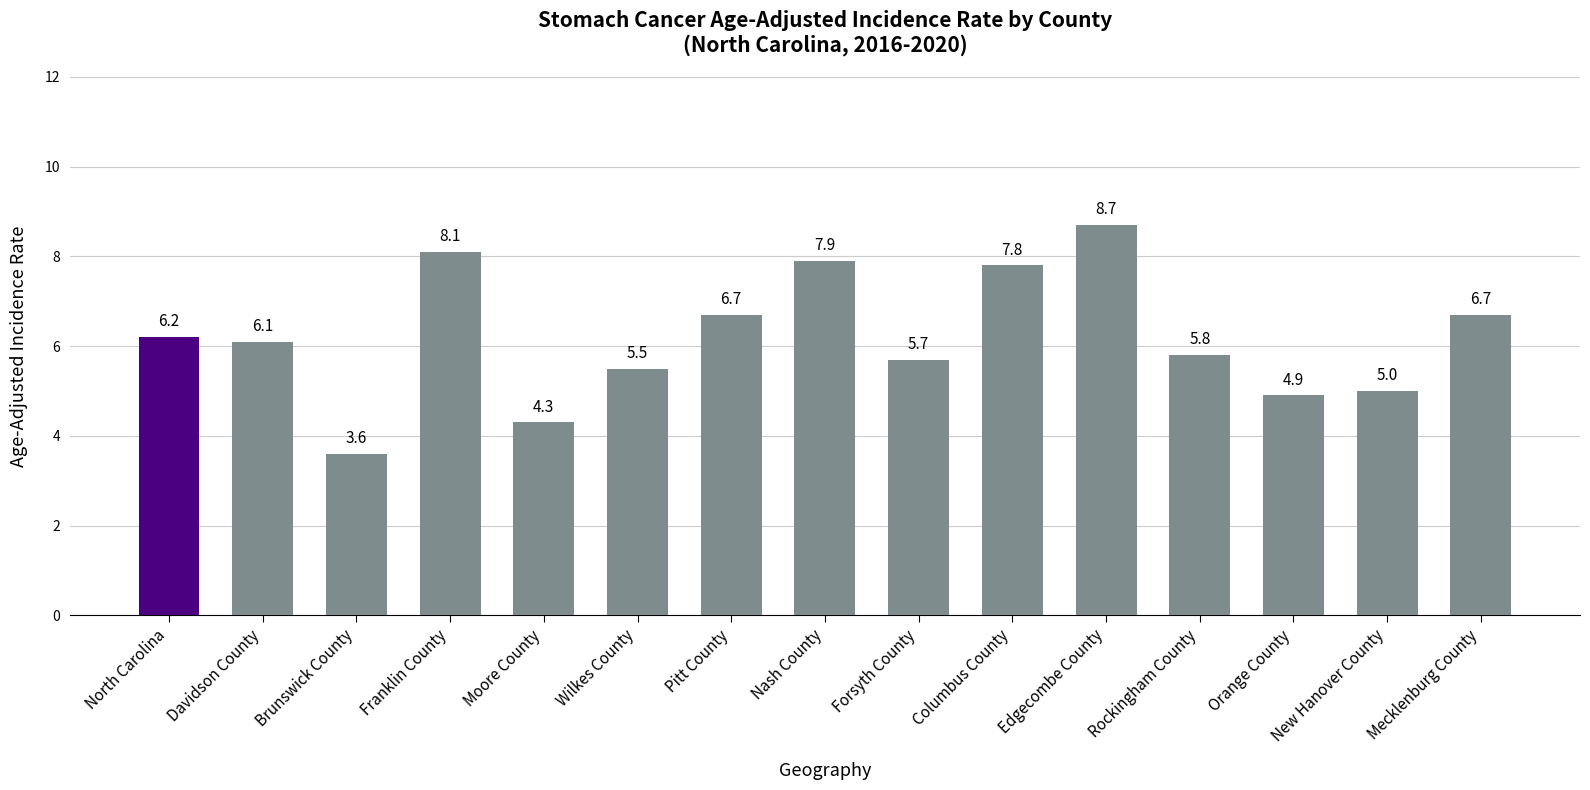

Which has a higher value, Orange County or Mecklenburg County?

Mecklenburg County